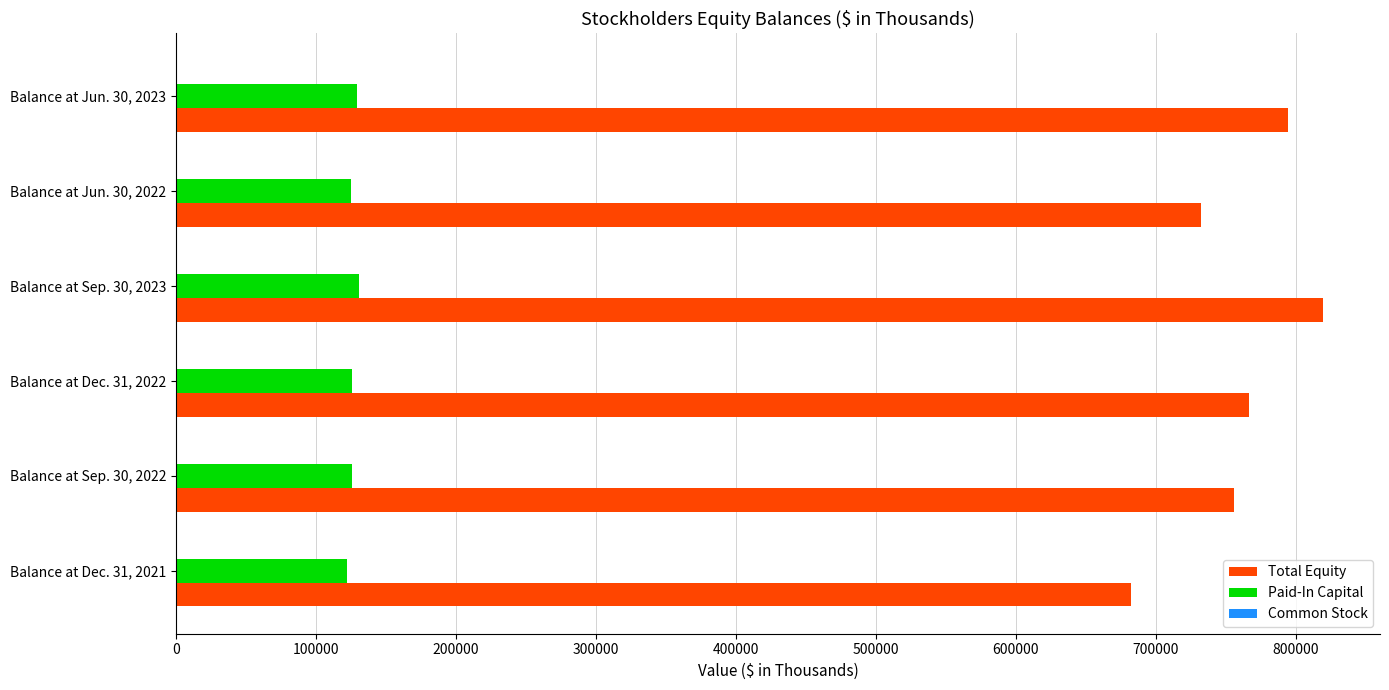

What is the maximum value shown in the chart?

819161